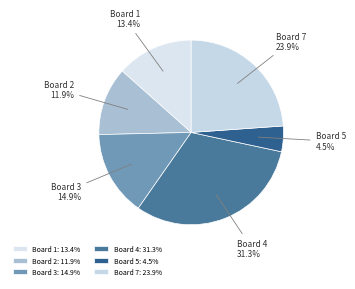

Is Board 1 the majority of the pie?

No